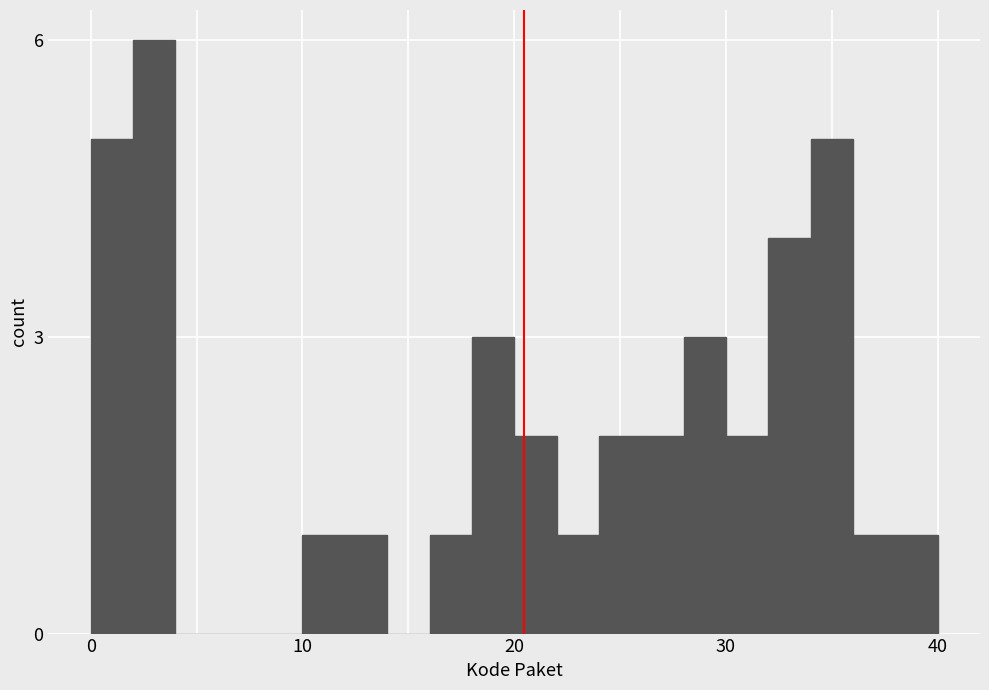

Read against the x-axis, roughly where is the centre of the tallest bar?

3